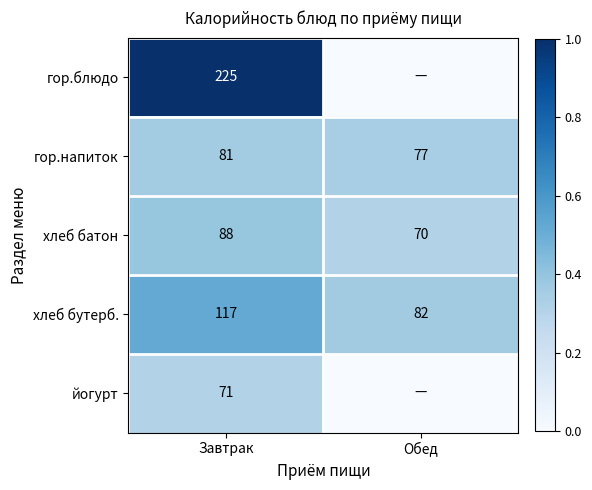

What is the difference between the гор.напиток values at Завтрак and Обед?

4